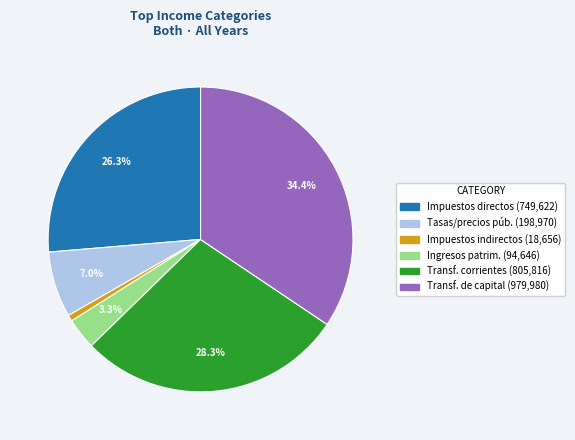

Is there a majority slice in this chart?

No